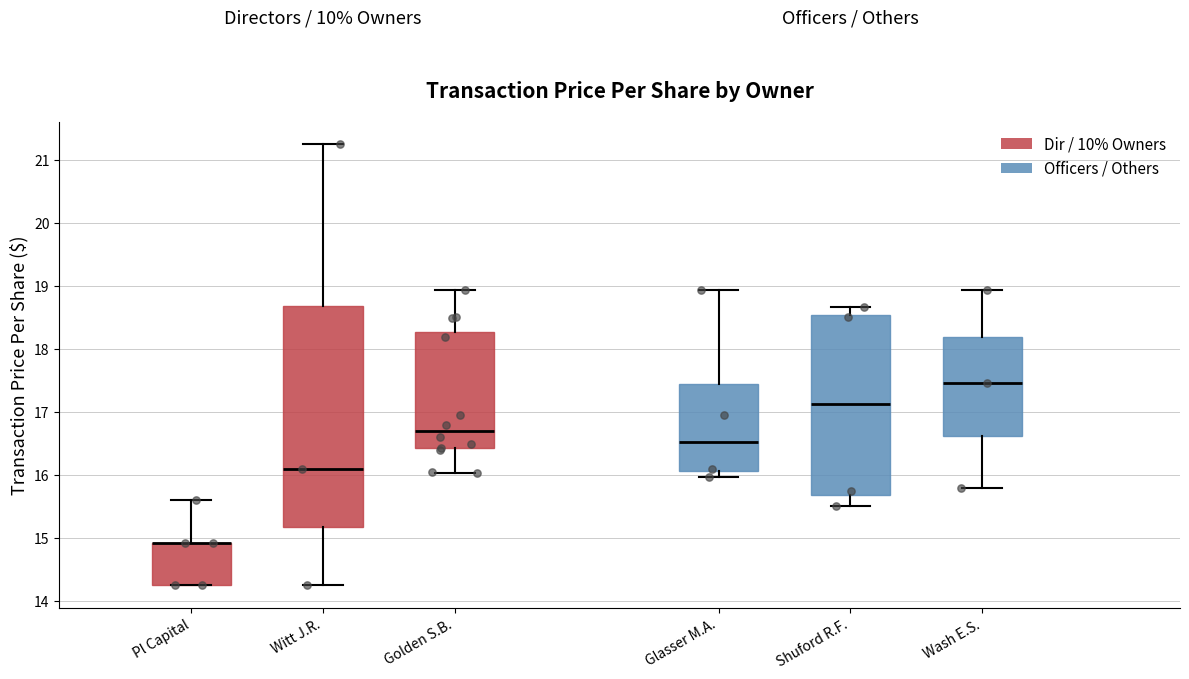

Reading left to right, transcribe this box plot: for each box, give where its median line is, the range the box spans, and where its two whiskers end, as read against the y-axis. The values are not printed on the chart, so give them approximately, as read against the axis.

Pl Capital: median 14.9 (drawn on the box's upper edge), box 14.2 to 14.9, whiskers 14.2 to 15.6
Witt J.R.: median 16.1, box 15.2 to 18.7, whiskers 14.3 to 21.3
Golden S.B.: median 16.7, box 16.4 to 18.3, whiskers 16.0 to 18.9
Glasser M.A.: median 16.5, box 16.1 to 17.4, whiskers 16.0 to 18.9
Shuford R.F.: median 17.1, box 15.7 to 18.5, whiskers 15.5 to 18.7
Wash E.S.: median 17.5, box 16.6 to 18.2, whiskers 15.8 to 18.9